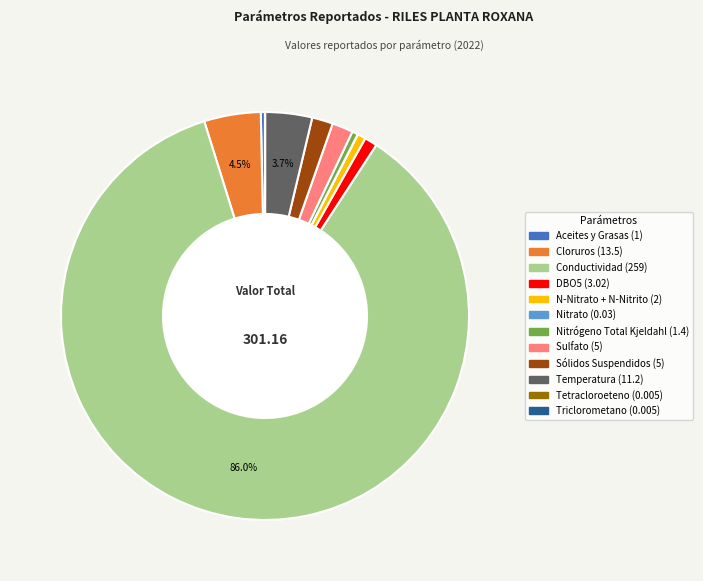

Which category has the biggest portion of the pie?

Conductividad